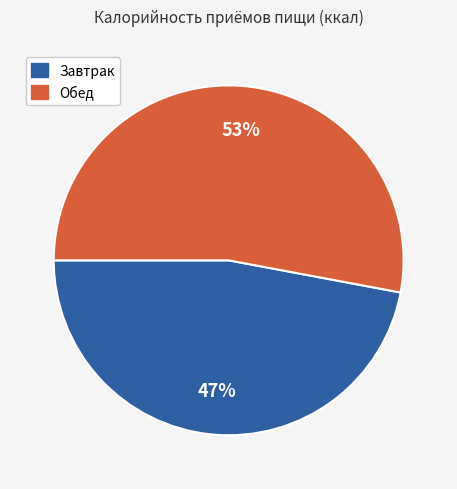

Rank the categories by value from lowest to highest.

Завтрак, Обед